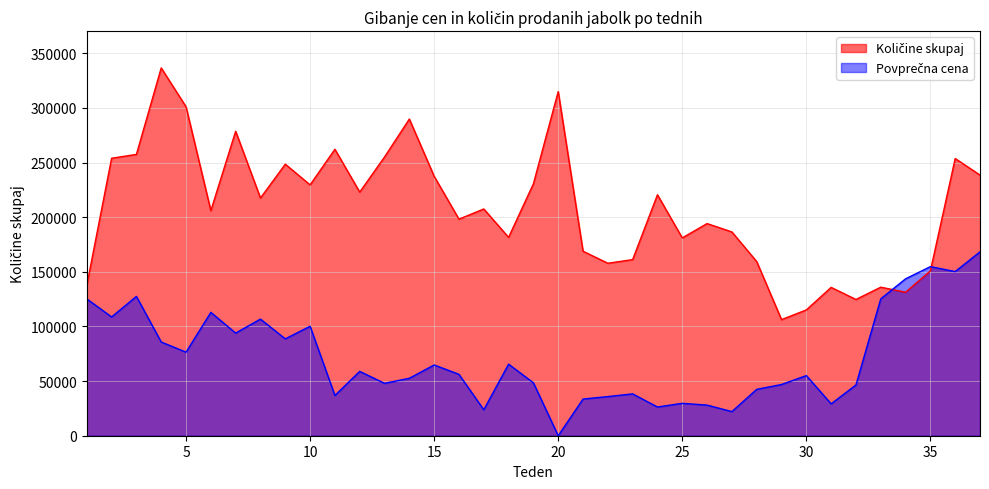

Where do Količine skupaj and Povprečna cena first cross each other?

33 and 34